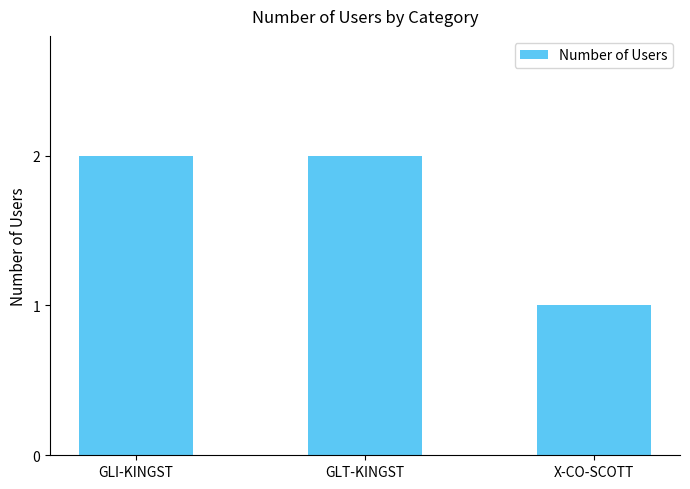

What is the value of the 2nd bar from the left?

2